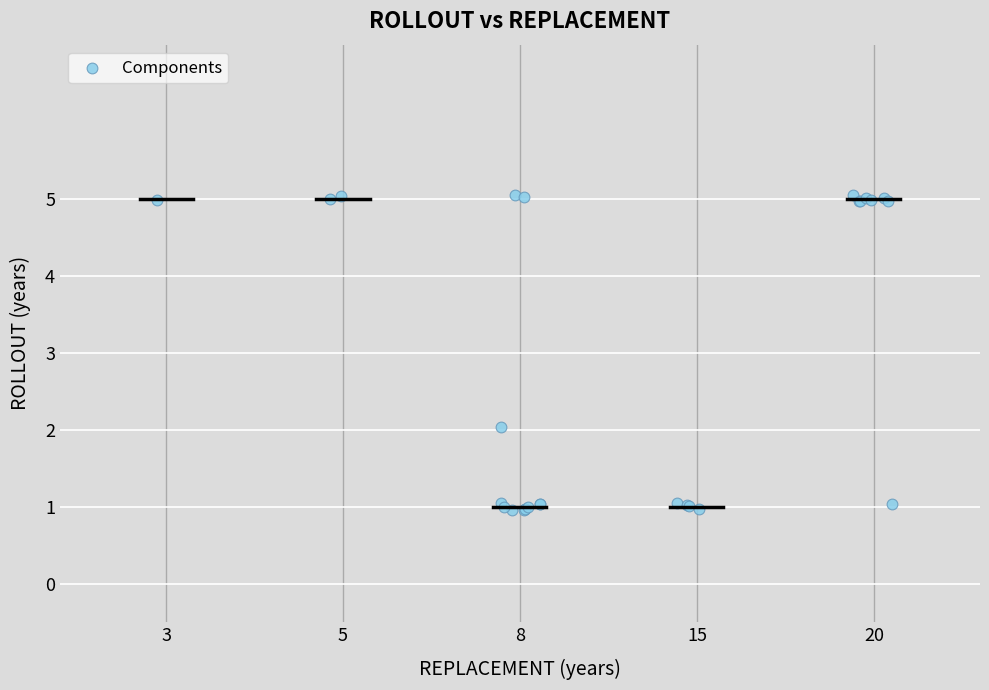

What Y value in the scatter plot is closest to 3?

2.0